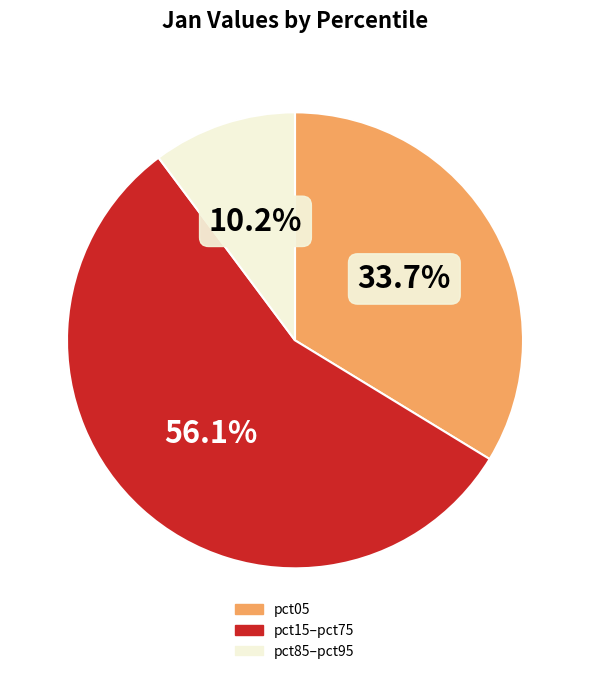

Does any single category account for the majority?

Yes